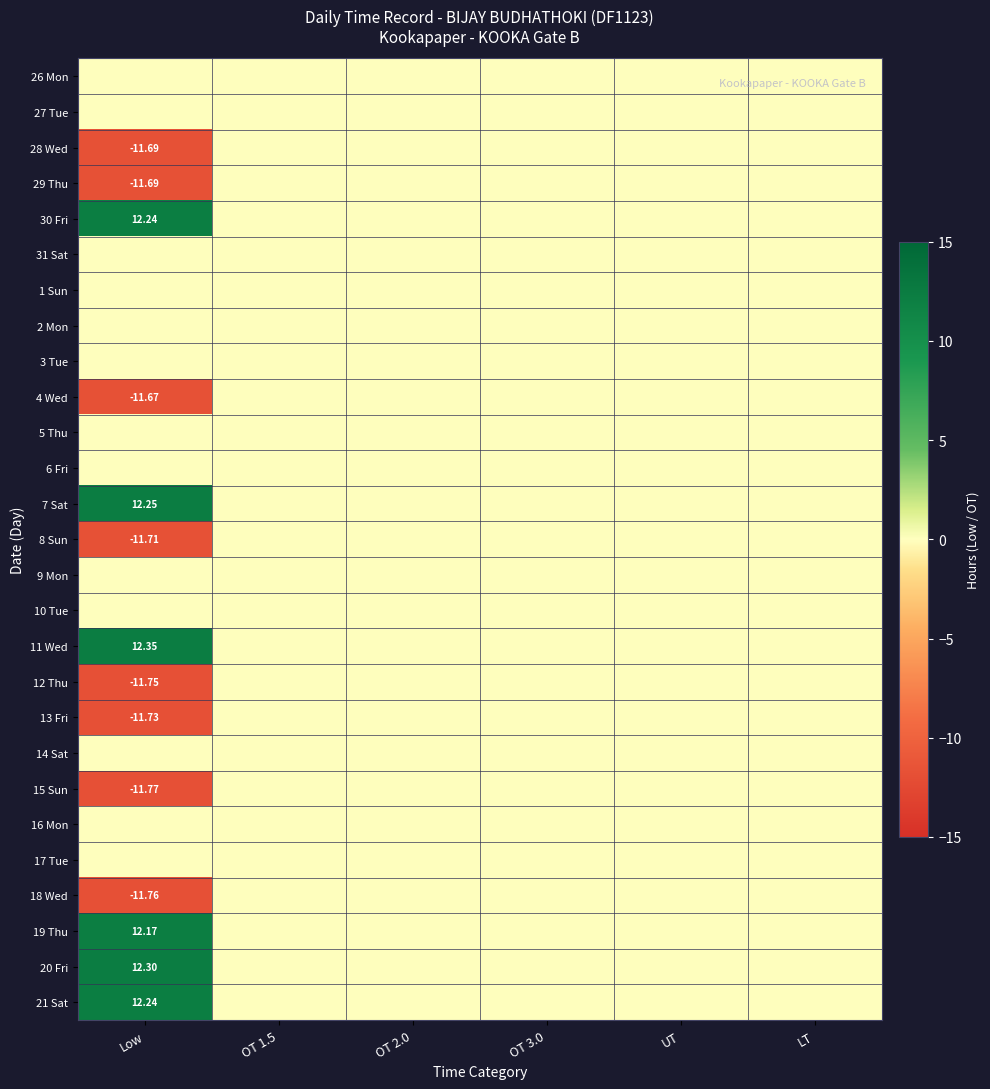

Rank the series at UT from lowest to highest value.

26 Mon, 27 Tue, 28 Wed, 29 Thu, 30 Fri, 31 Sat, 1 Sun, 2 Mon, 3 Tue, 4 Wed, 5 Thu, 6 Fri, 7 Sat, 8 Sun, 9 Mon, 10 Tue, 11 Wed, 12 Thu, 13 Fri, 14 Sat, 15 Sun, 16 Mon, 17 Tue, 18 Wed, 19 Thu, 20 Fri, 21 Sat